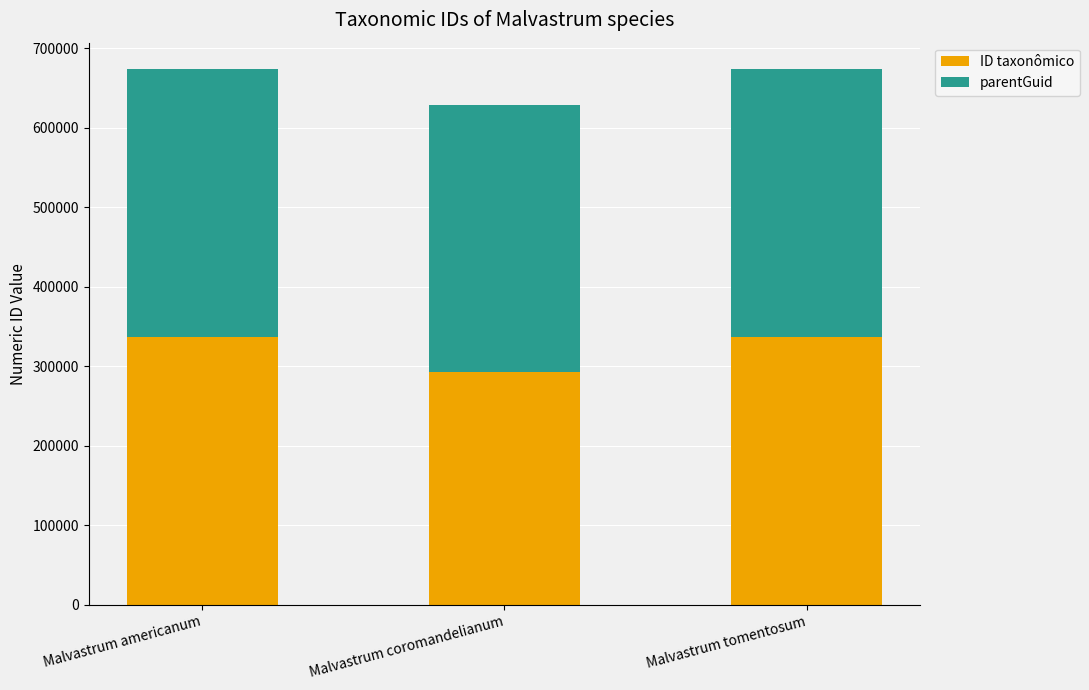

Read the ID taxonômico value at Malvastrum coromandelianum.

292449